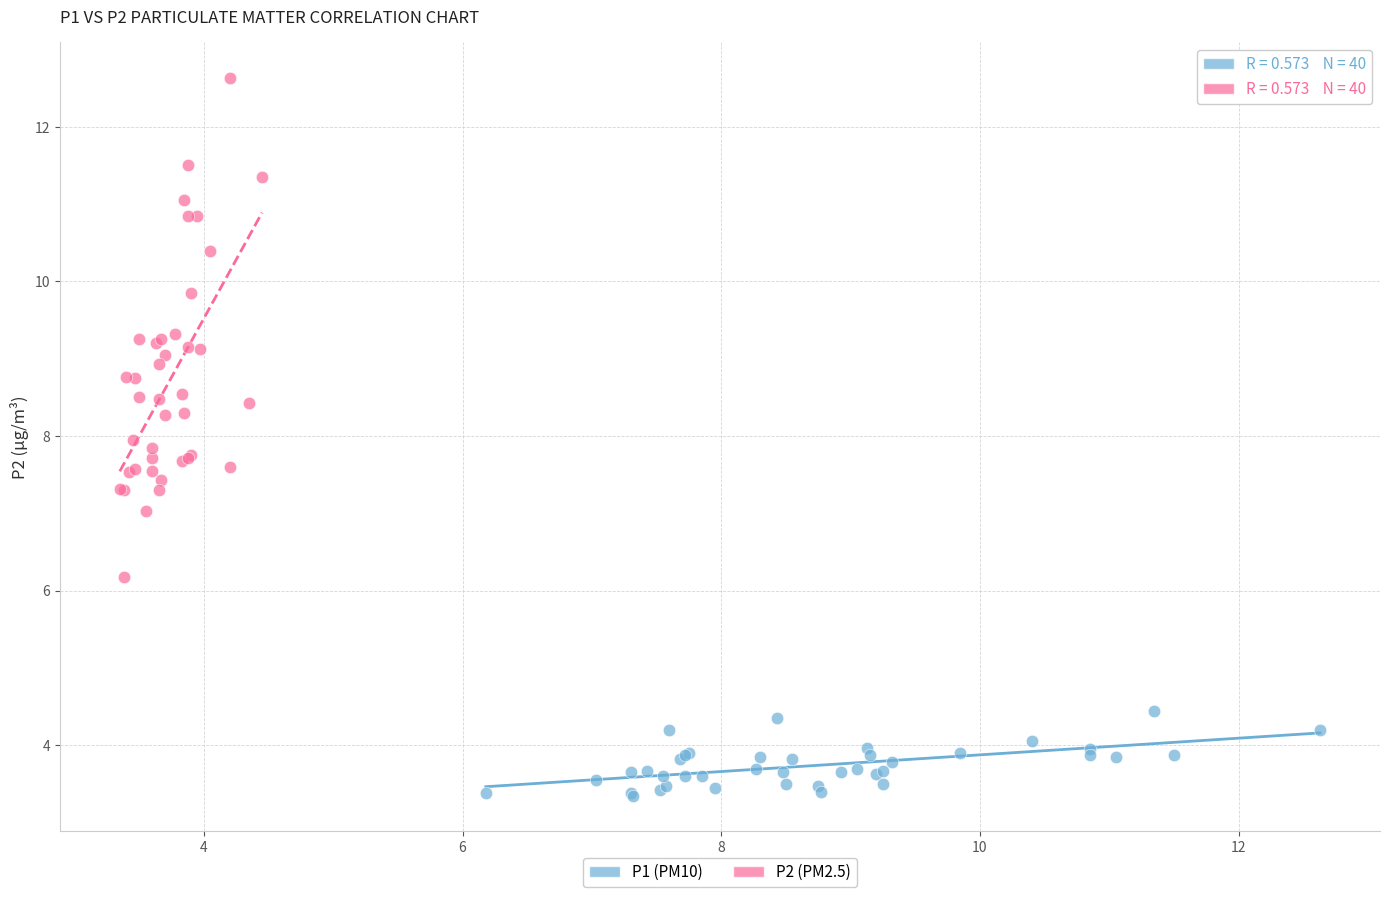

Which series reaches the minimum Y coordinate?

P1 (PM10)